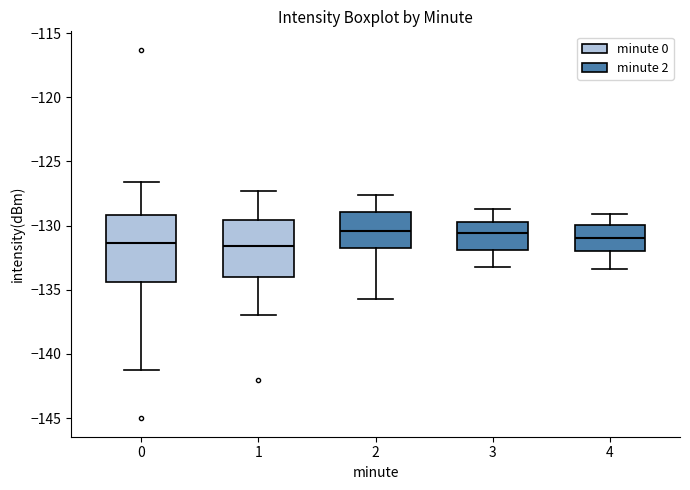

Where does the median line of the box at x = 1 sit on the y-axis? The values are not printed on the chart, so give them approximately, as read against the axis.

-131.5